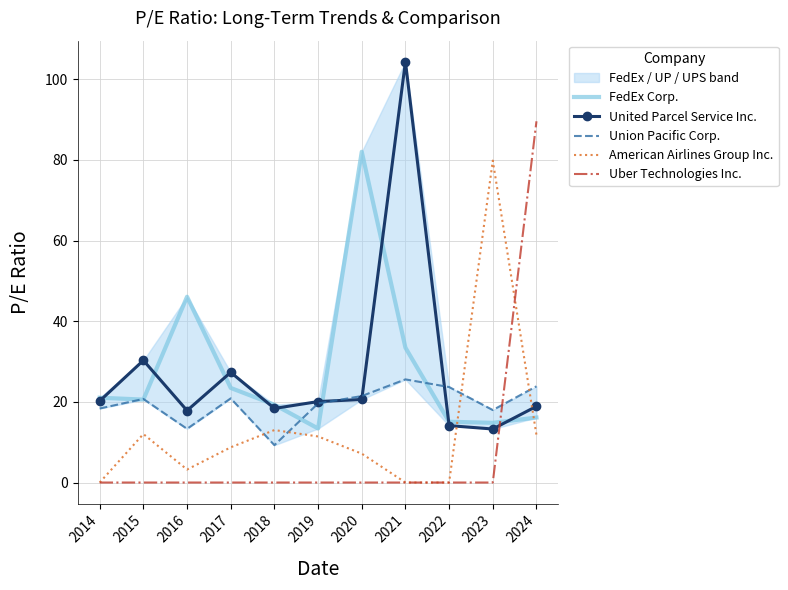

The value of Uber Technologies Inc. at 2019 is 52.7. True or false?

False